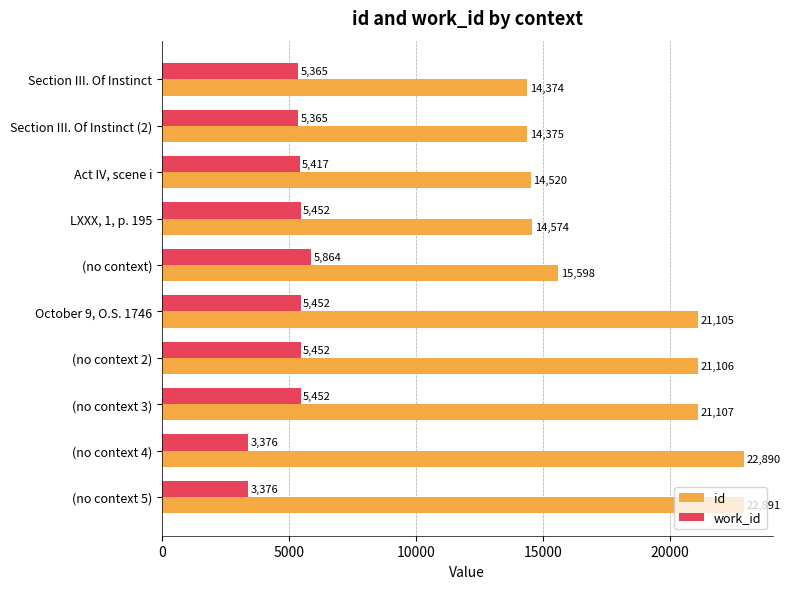

Is it true that id equals 21106 at (no context 2)?

True